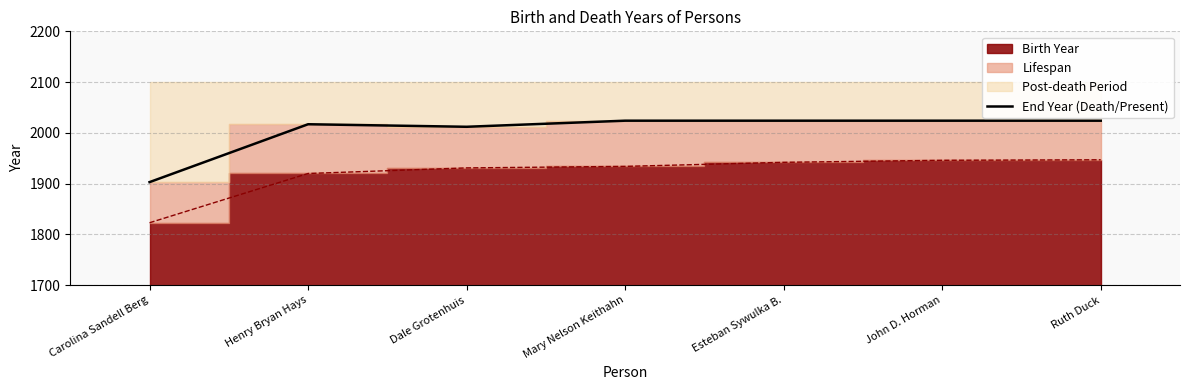

List the labels in order of value, largest first.

Mary Nelson Keithahn, Esteban Sywulka B., John D. Horman, Ruth Duck, Henry Bryan Hays, Dale Grotenhuis, Carolina Sandell Berg